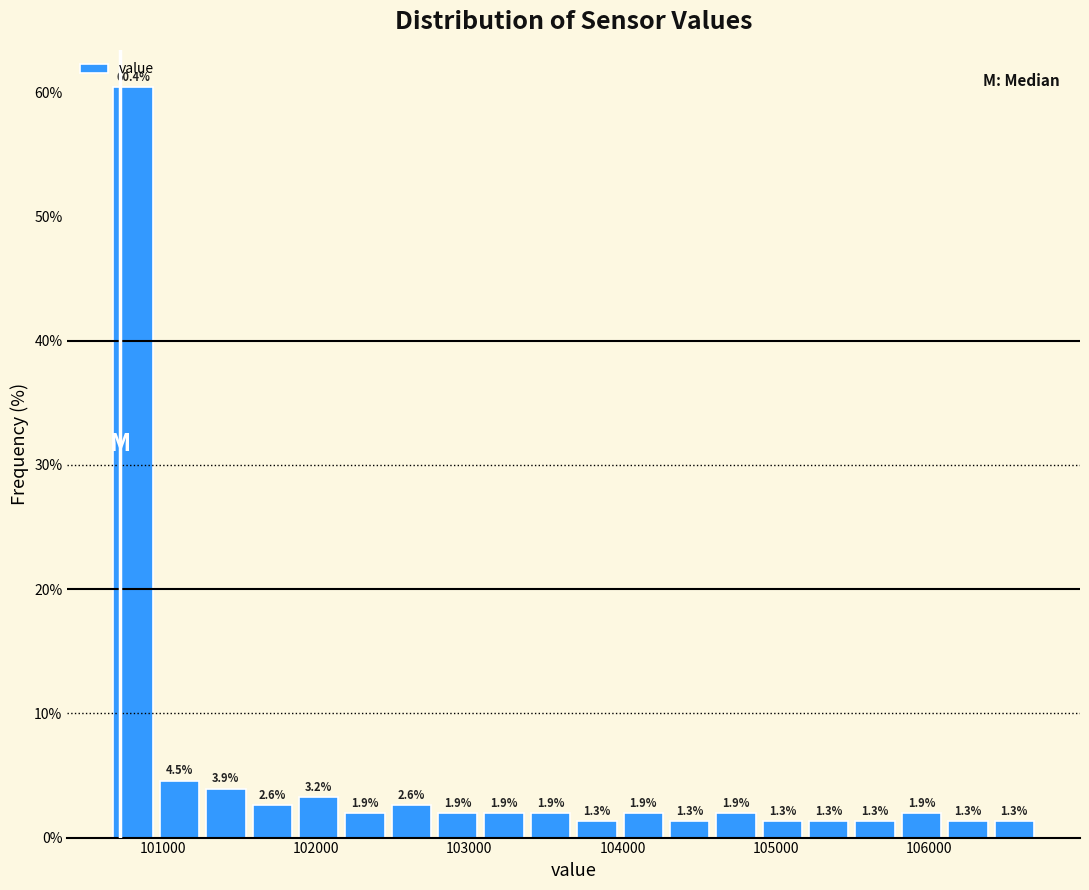

Around what value on the x-axis is the tallest bar? Give the approximate position of its centre, as read against the axis.

100800